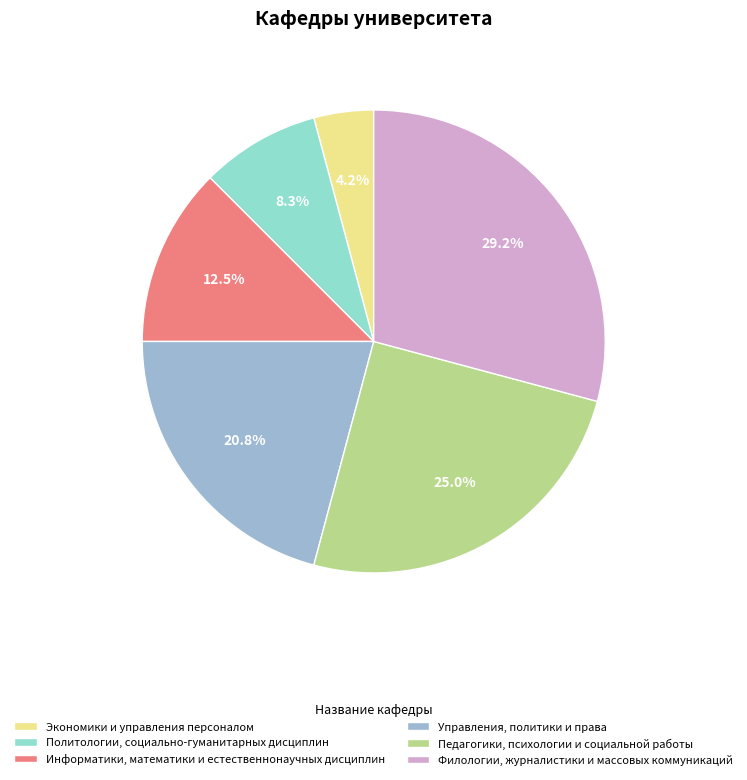

What is the largest slice in the pie chart?

Филологии, журналистики и массовых коммуникаций